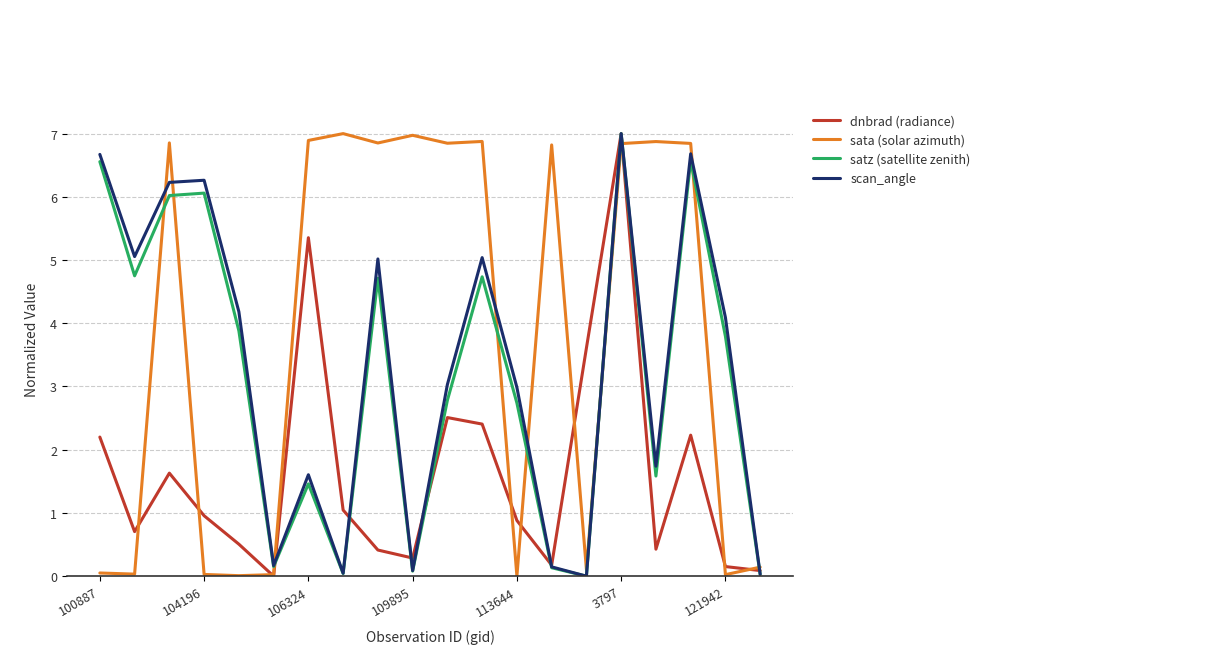

What is the difference between the second highest and second lowest values in the dnbrad (radiance) series?

5.3